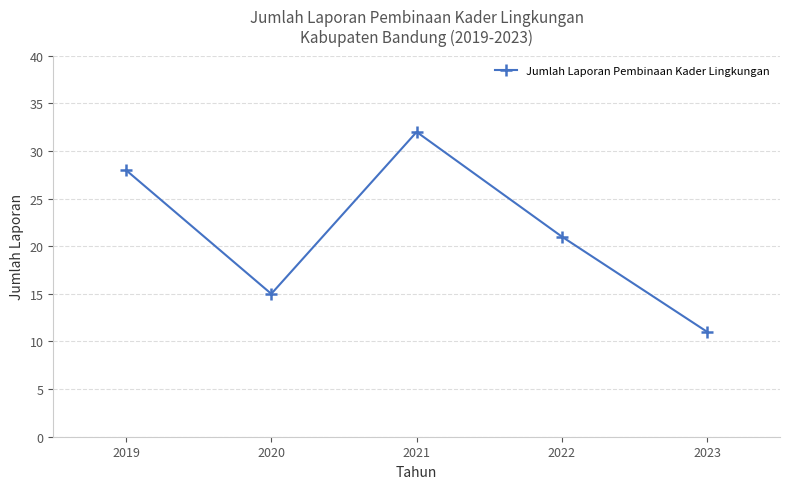

What is the difference between the second highest and minimum values?

17